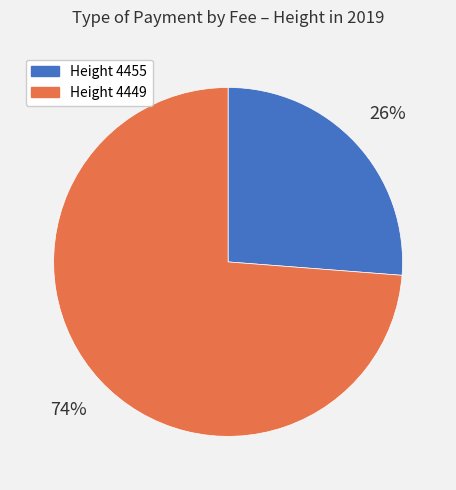

Is there any slice that represents more than half of the pie?

Yes